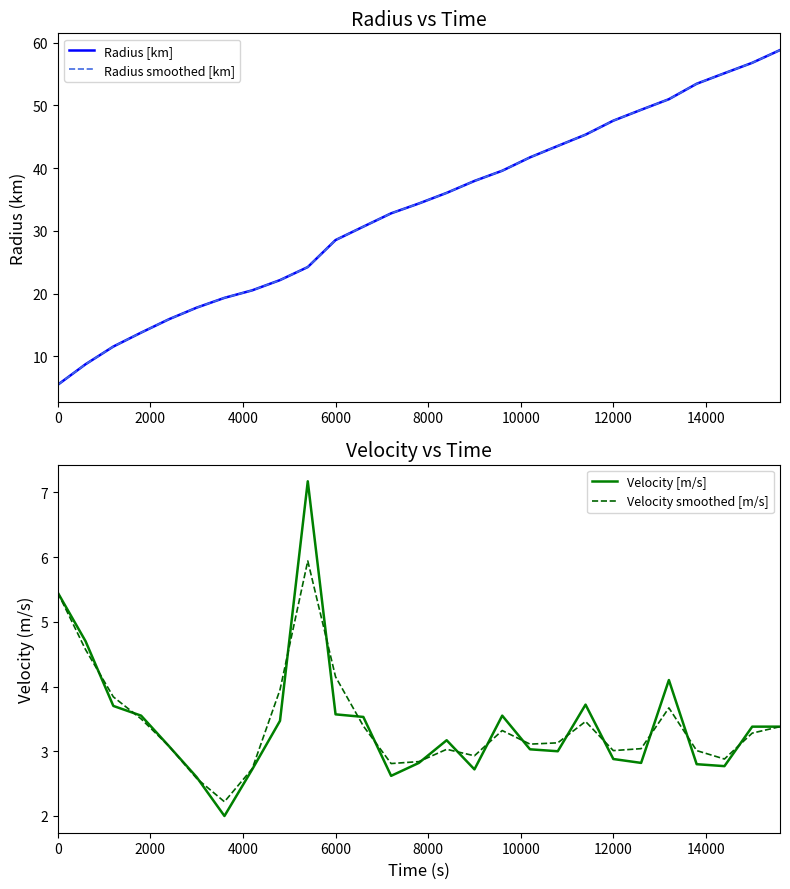

What is the minimum value for Velocity smoothed [m/s]?

2.2